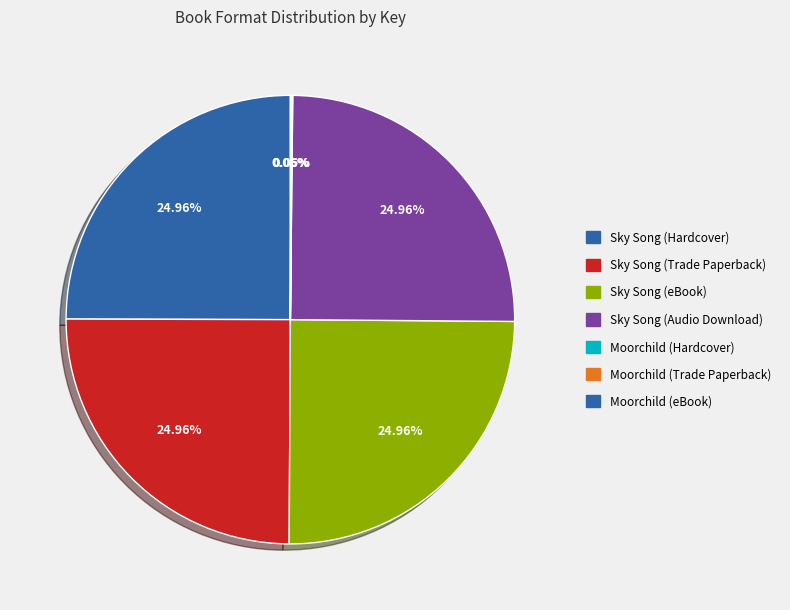

Which category has the smallest portion of the pie?

Moorchild (Hardcover)